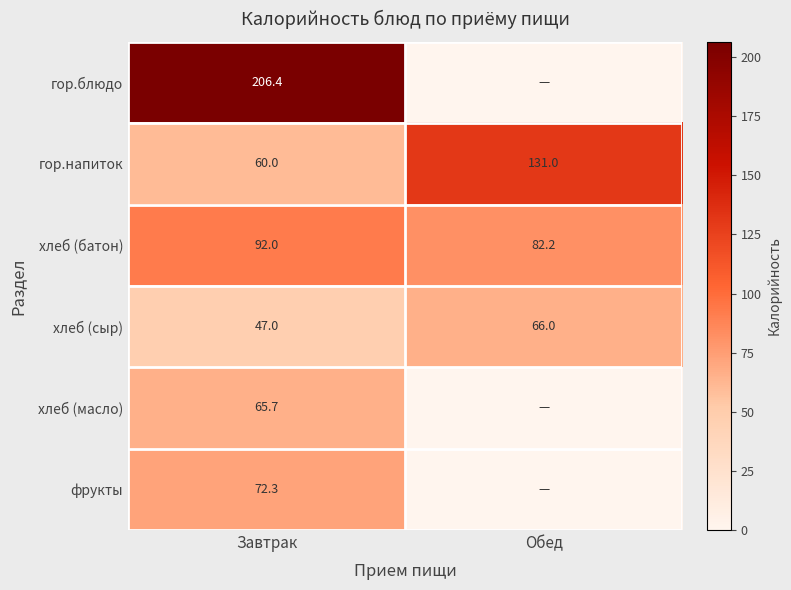

Where is гор.напиток nearest to the value 95?

Завтрак